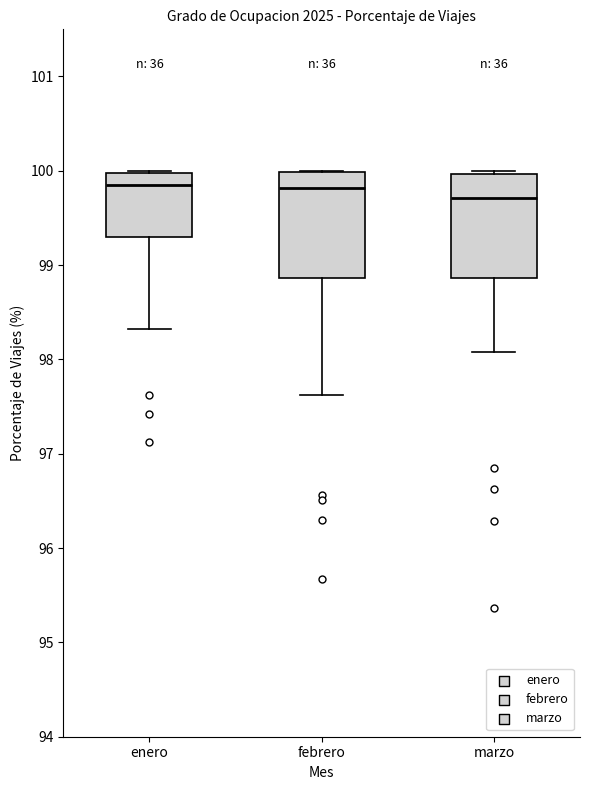

Where does the median line of the box for enero sit on the y-axis? The values are not printed on the chart, so give them approximately, as read against the axis.

99.9